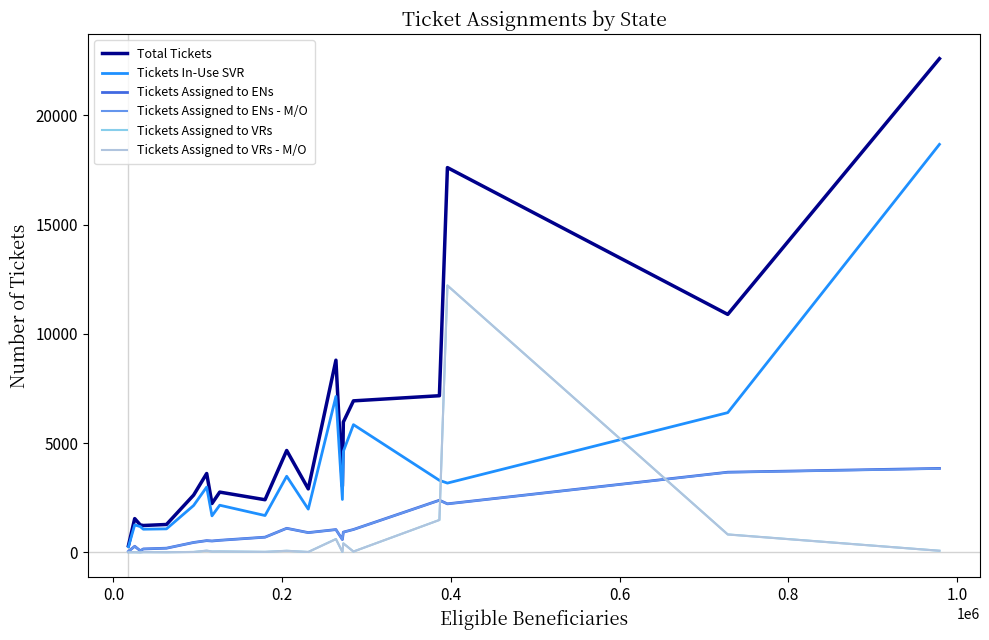

Which series has the largest range (max minus min)?

Total Tickets